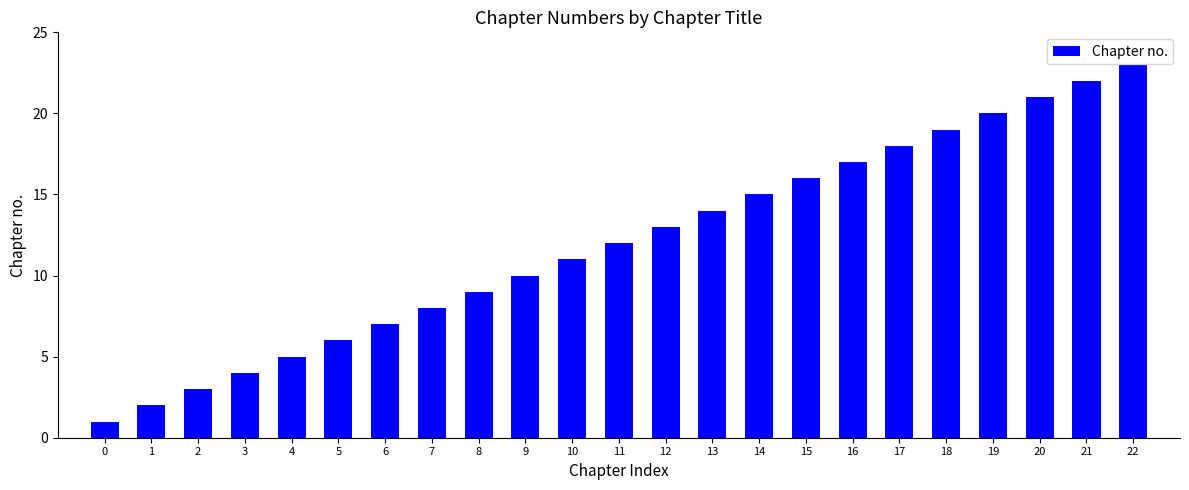

Rank the categories by value from lowest to highest.

0, 1, 2, 3, 4, 5, 6, 7, 8, 9, 10, 11, 12, 13, 14, 15, 16, 17, 18, 19, 20, 21, 22